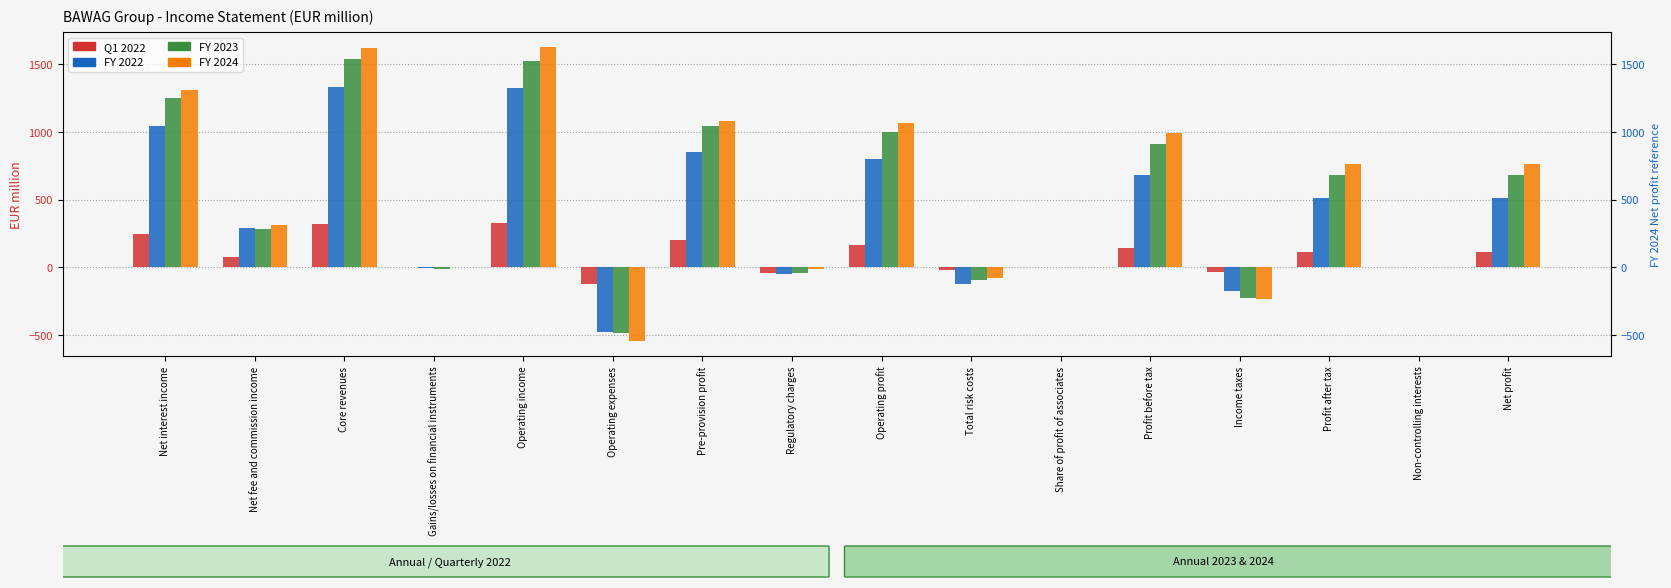

Which series changed the most between Operating profit and Profit before tax?

FY 2022